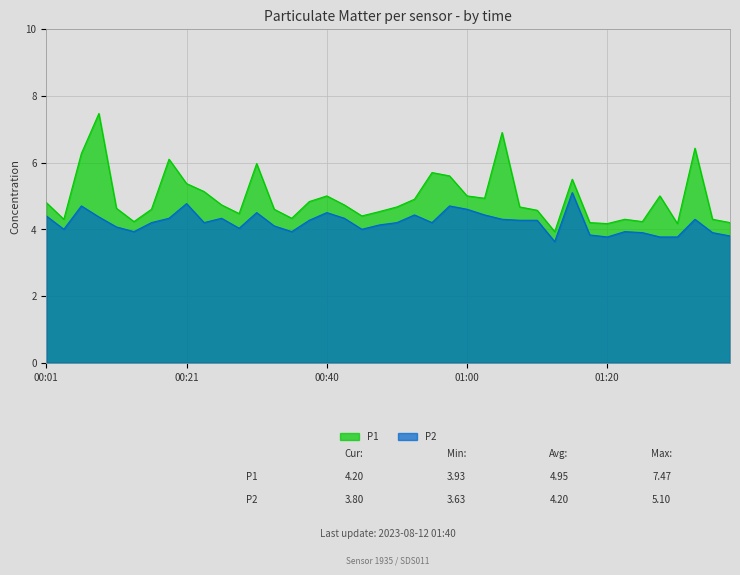

At which label does P1 reach its minimum?

01:12